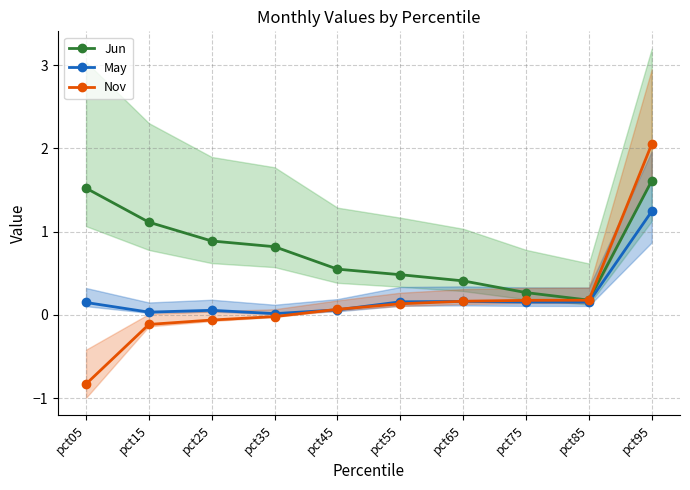

Does the chart have visible grid lines?

Yes